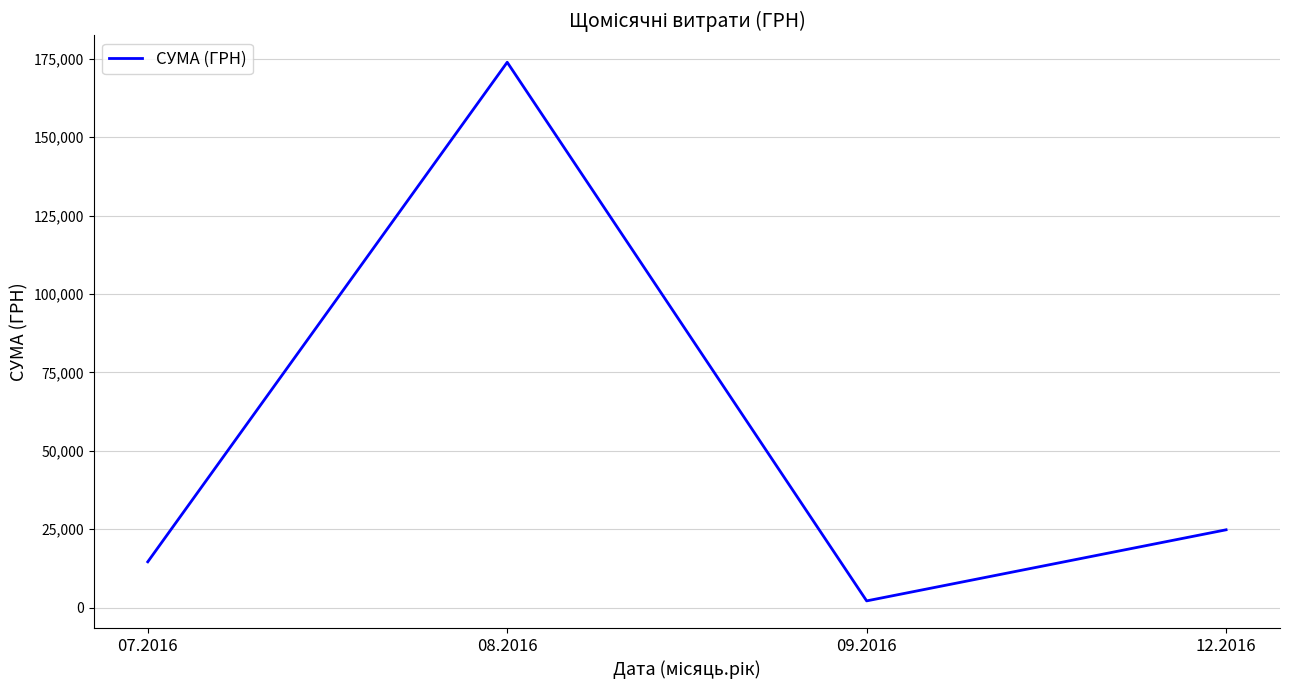

The value at 08.2016 is 41126.7. True or false?

False